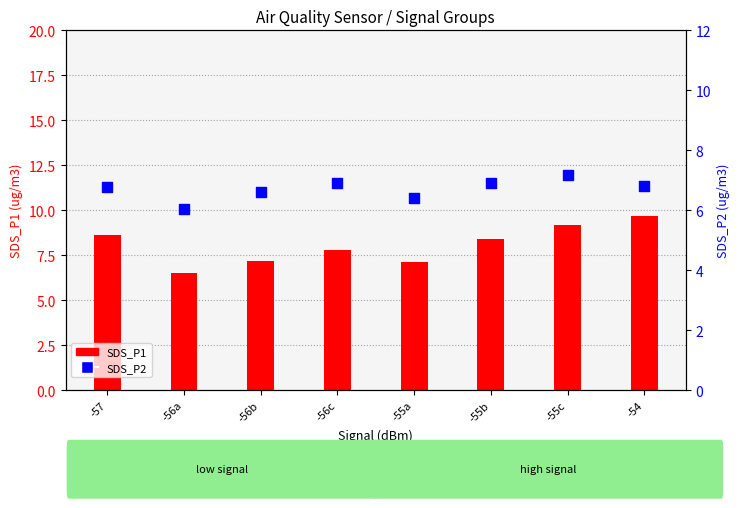

Is the value of SDS_P1 at -56a greater than the value of SDS_P2 at -55b?

No